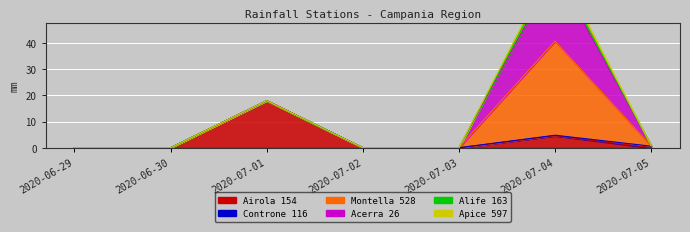

What is the average value of the Alife 163 series?

0.3